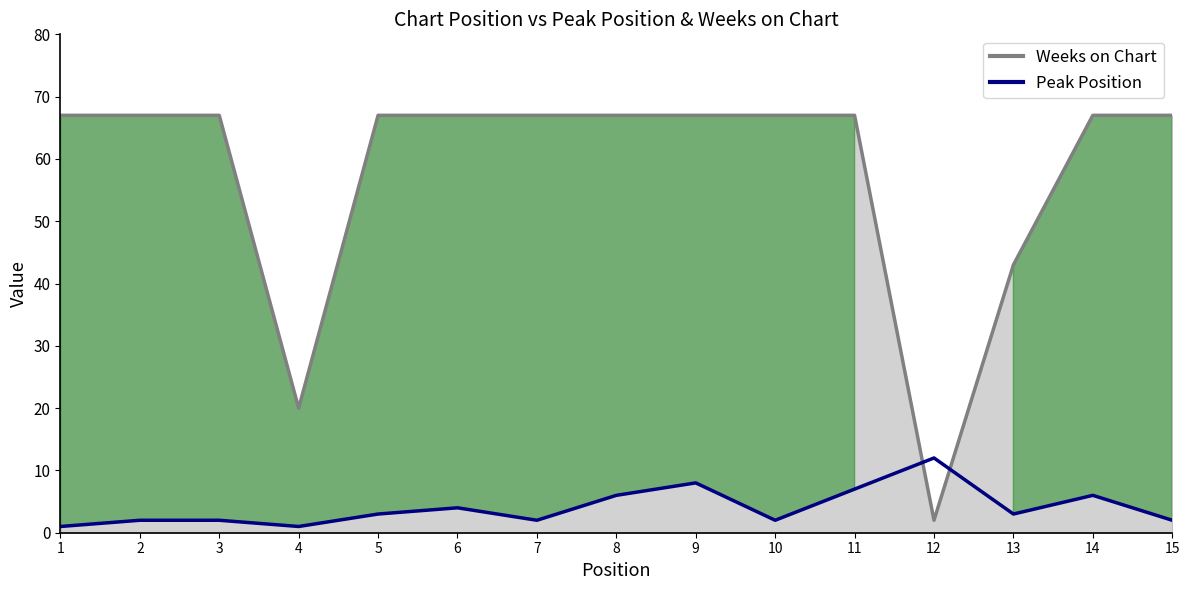

Rank the categories by value from lowest to highest.

1, 4, 2, 3, 7, 10, 15, 5, 13, 6, 8, 14, 11, 9, 12